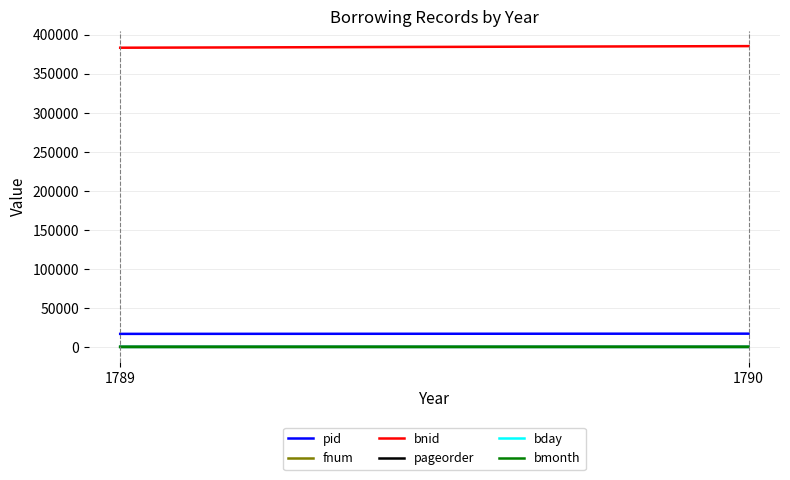

At which label is pageorder closest to 4?

1790